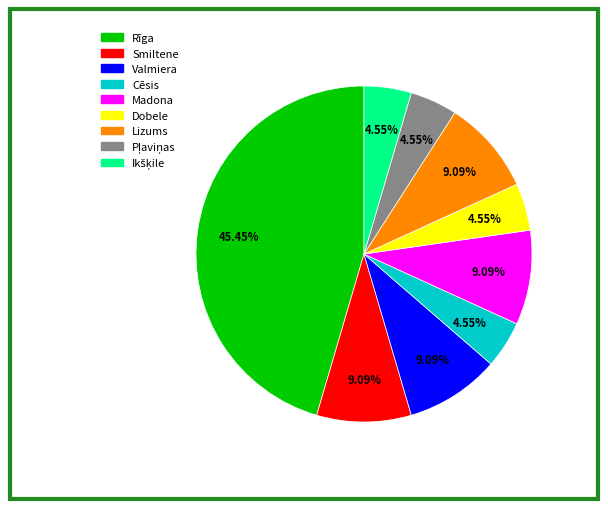

What is the largest slice in the pie chart?

Rīga